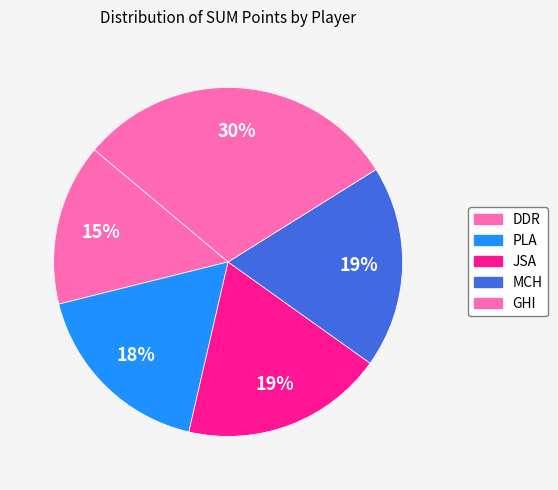

Which slice is the largest?

GHI